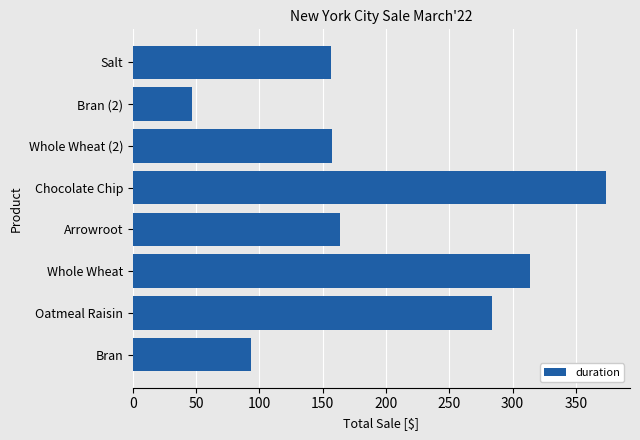

What is the difference between the second highest and second lowest values?

220.6